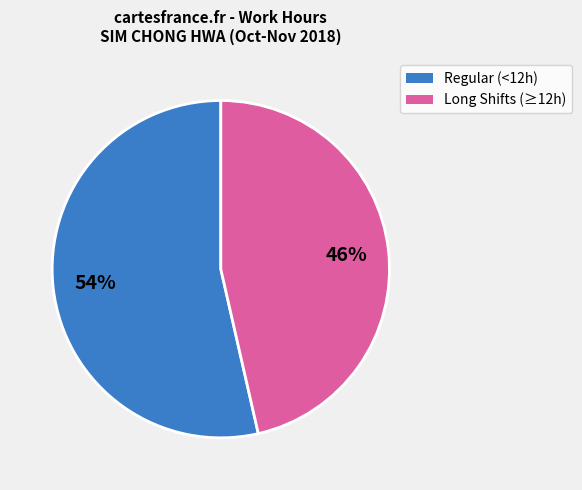

Does any single category account for the majority?

Yes